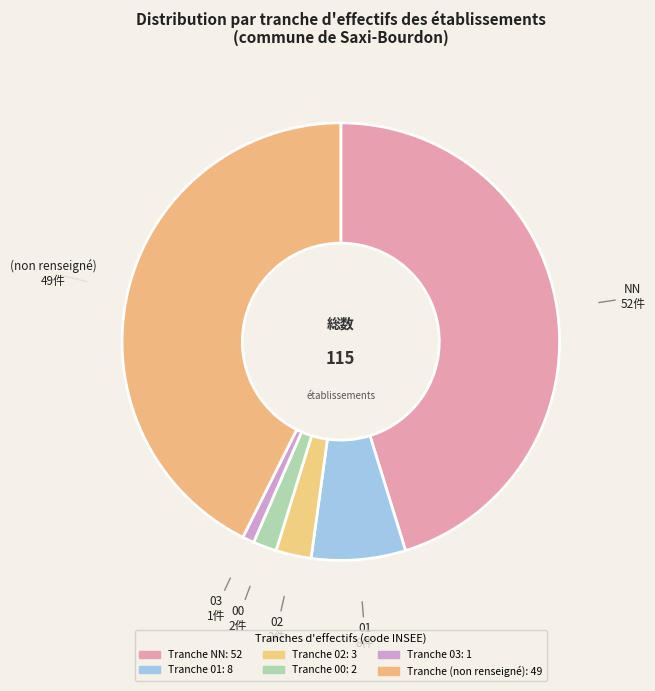

How many segments does this pie chart have?

6